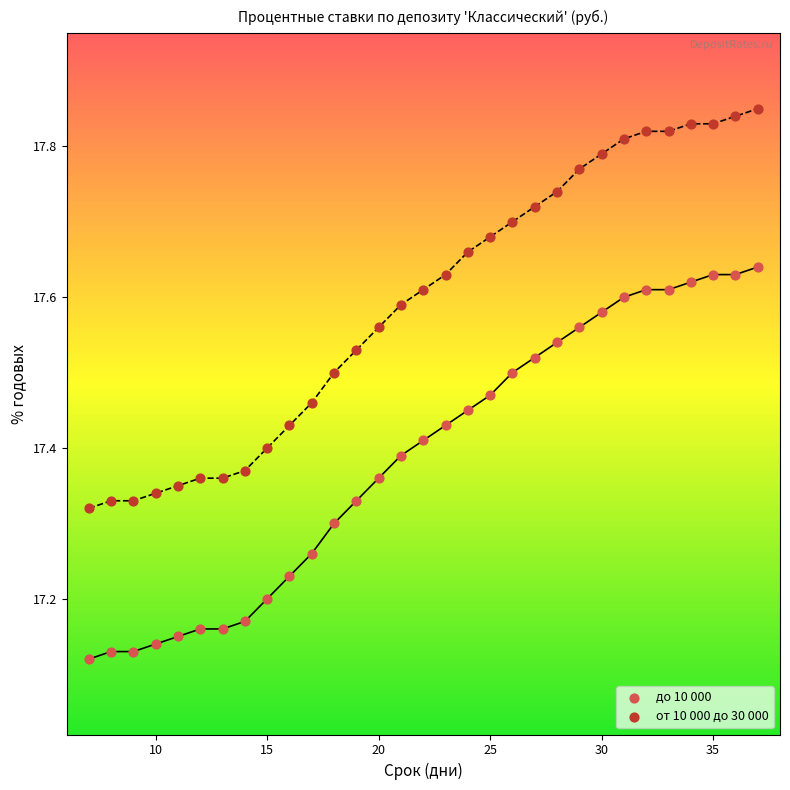

Across all data points, what is the range of Y values (max minus min)?

0.7